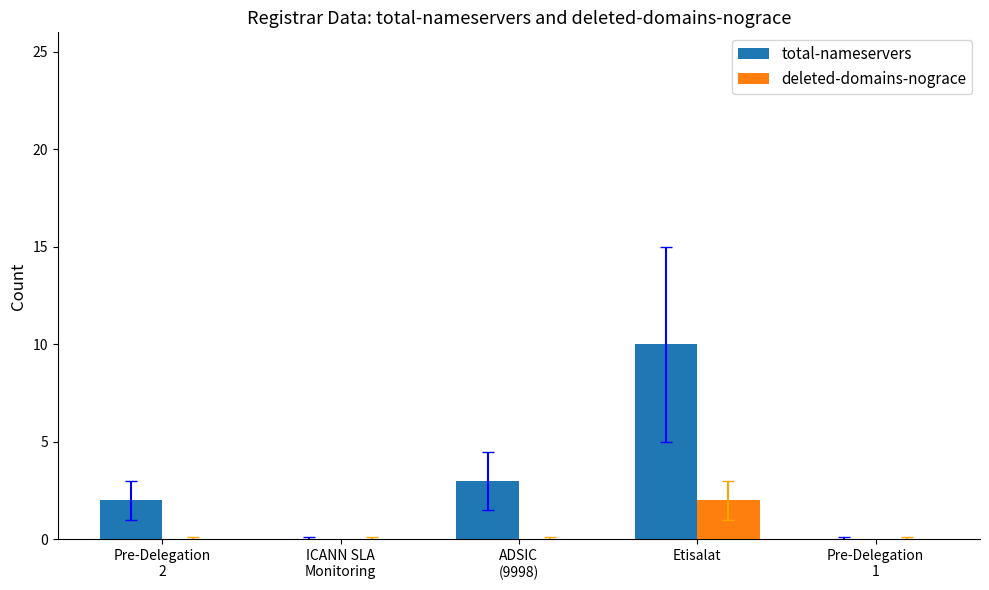

Count the total-nameservers values in the range 0 to 3.

4